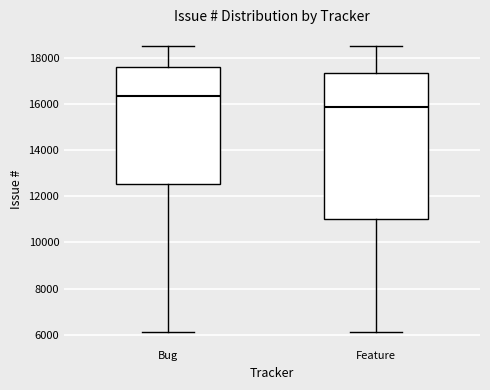

Which box has the highest median line?

Bug